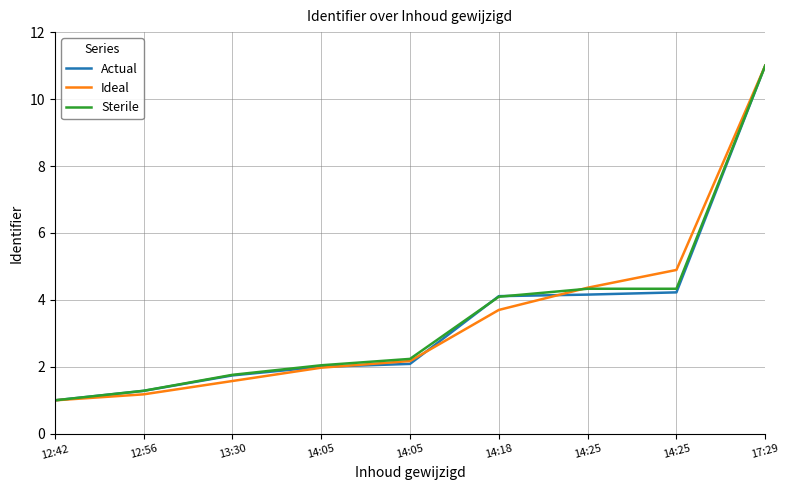

At which category is the sum across all series the highest?

17:29